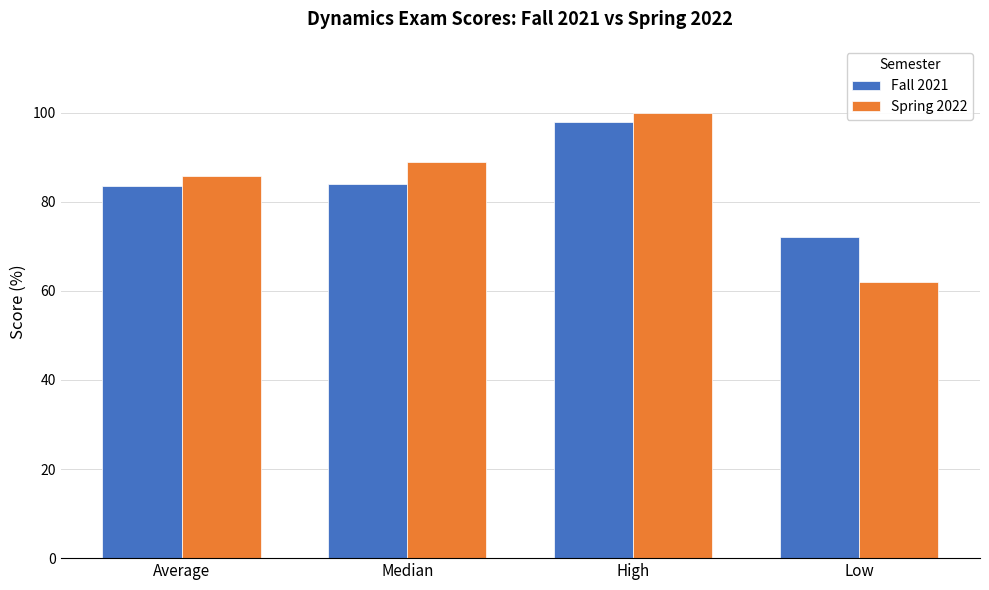

How many values in the Spring 2022 series are below 89?

2